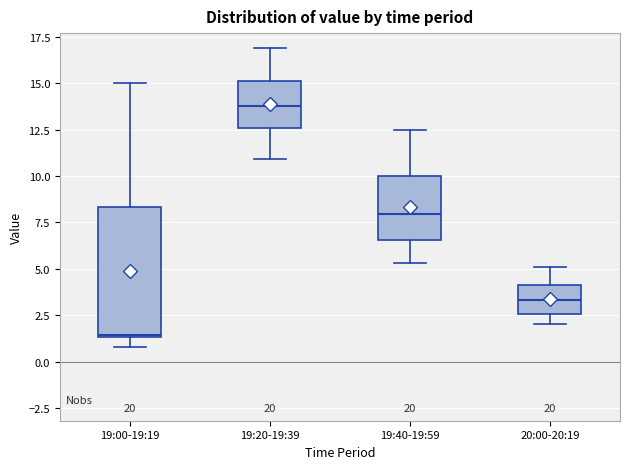

Where does the upper whisker of the box for 19:20-19:39 end on the y-axis? The values are not printed on the chart, so give them approximately, as read against the axis.

17.0